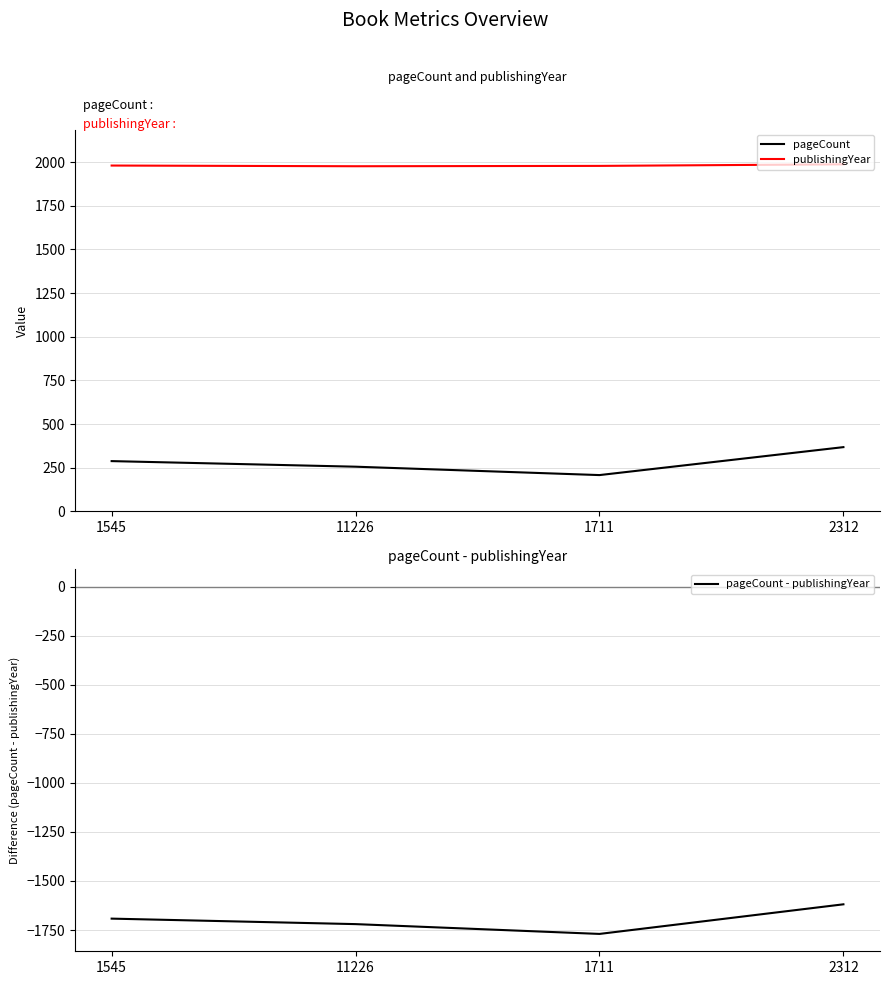

What is the difference between the publishingYear values at 1545 and 11226?

4